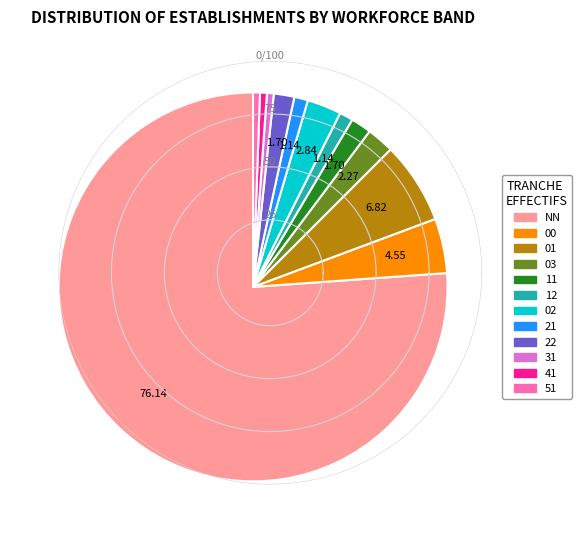

Count the number of slices in the pie.

12